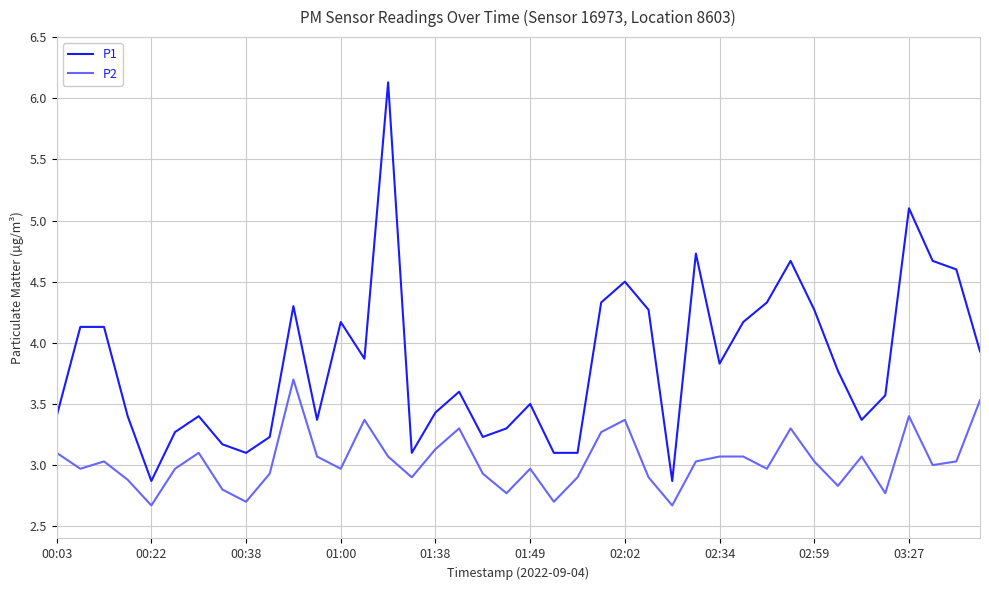

Does the chart display data point markers on the line(s)?

No